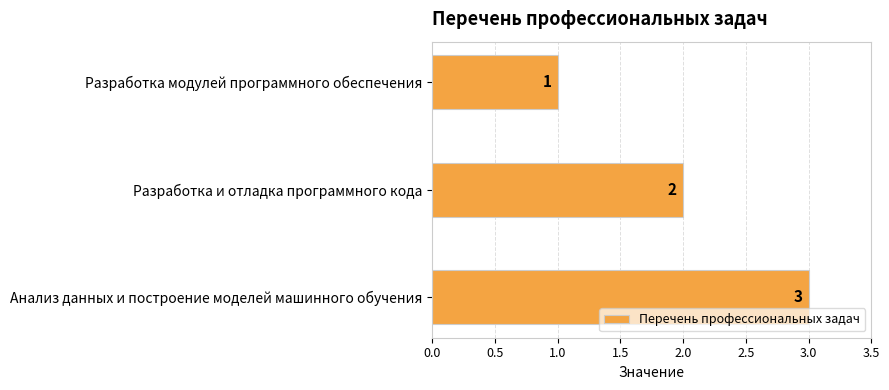

How many values are between 1 and 3?

3